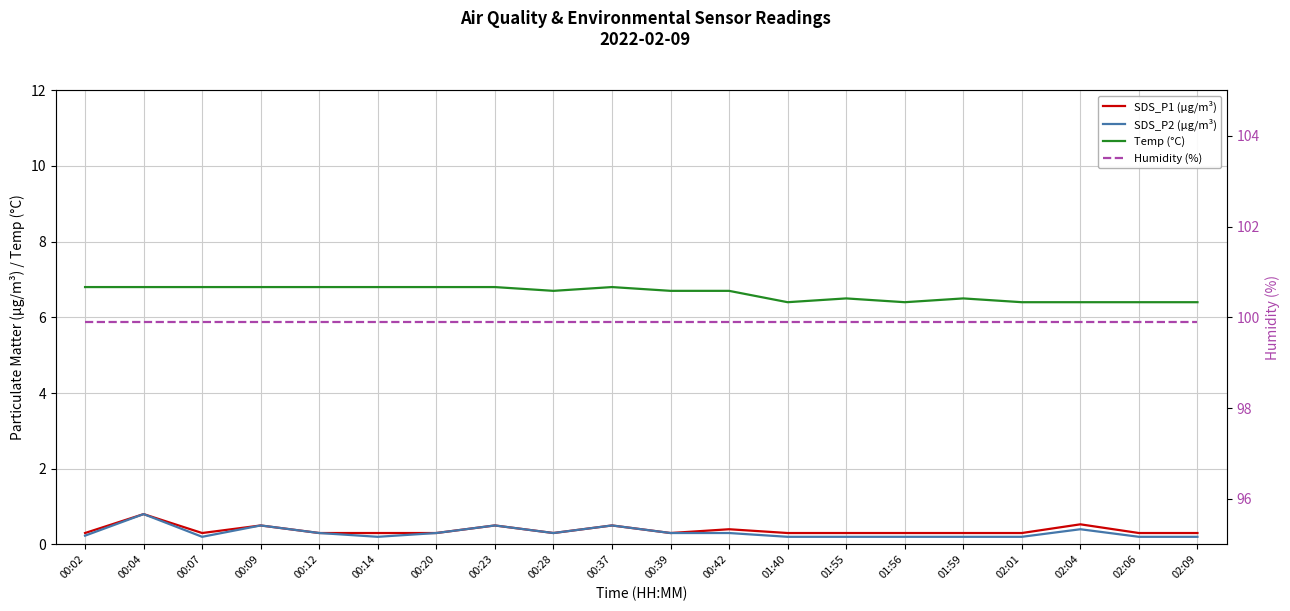

Reading right to left, transcribe all the data shown in this chart.

SDS_P1 (µg/m³): 0.3	0.3	0.5	0.3	0.3	0.3	0.3	0.3	0.4	0.3	0.5	0.3	0.5	0.3	0.3	0.3	0.5	0.3	0.8	0.3
SDS_P2 (µg/m³): 0.2	0.2	0.4	0.2	0.2	0.2	0.2	0.2	0.3	0.3	0.5	0.3	0.5	0.3	0.2	0.3	0.5	0.2	0.8	0.2
Temp (°C): 6.4	6.4	6.4	6.4	6.5	6.4	6.5	6.4	6.7	6.7	6.8	6.7	6.8	6.8	6.8	6.8	6.8	6.8	6.8	6.8
Humidity (%): 99.9	99.9	99.9	99.9	99.9	99.9	99.9	99.9	99.9	99.9	99.9	99.9	99.9	99.9	99.9	99.9	99.9	99.9	99.9	99.9